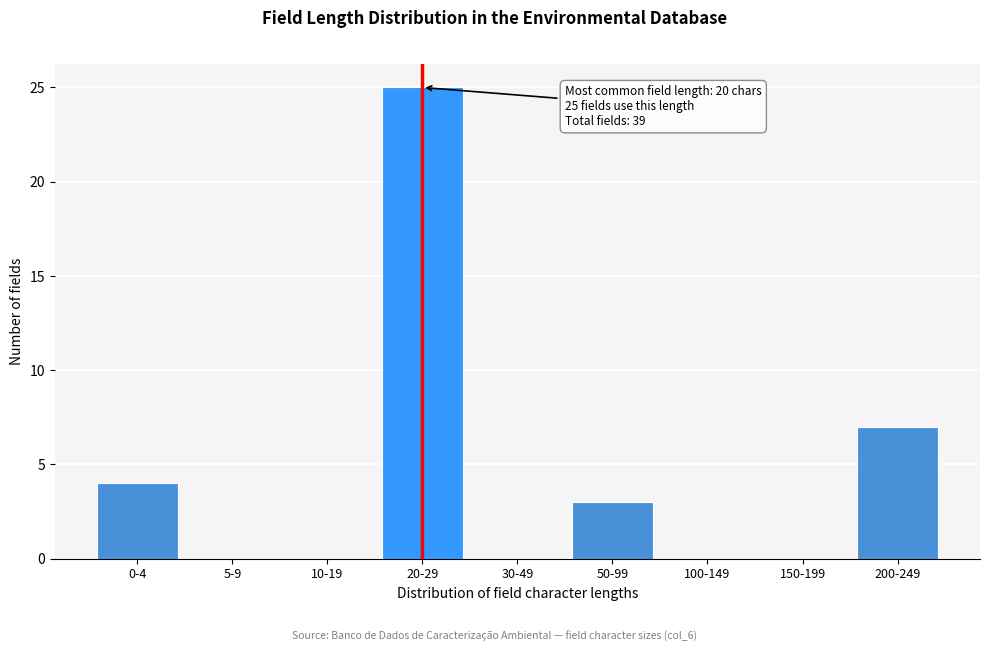

Reading left to right, transcribe all the data shown in this chart.

0-4=4	5-9=0	10-19=0	20-29=25	30-49=0	50-99=3	100-149=0	150-199=0	200-249=7